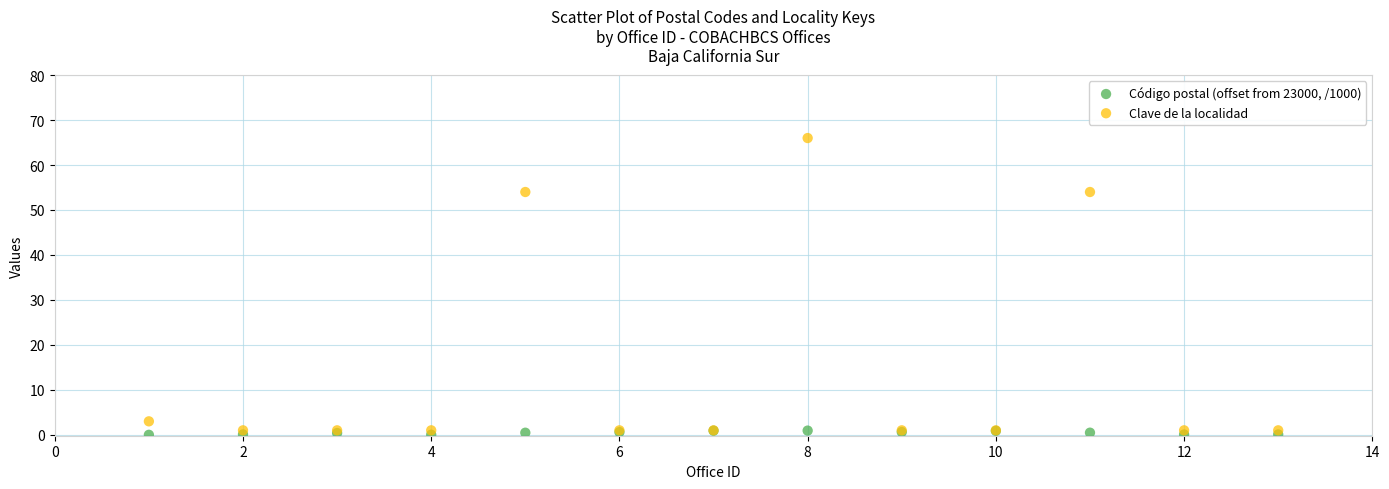

What is the X range (max minus min) for the scatter plot?

12.0